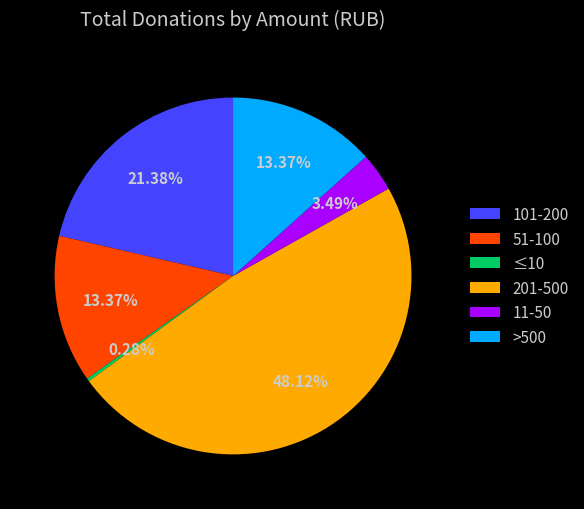

Does 51-100 account for over 50% of the chart?

No